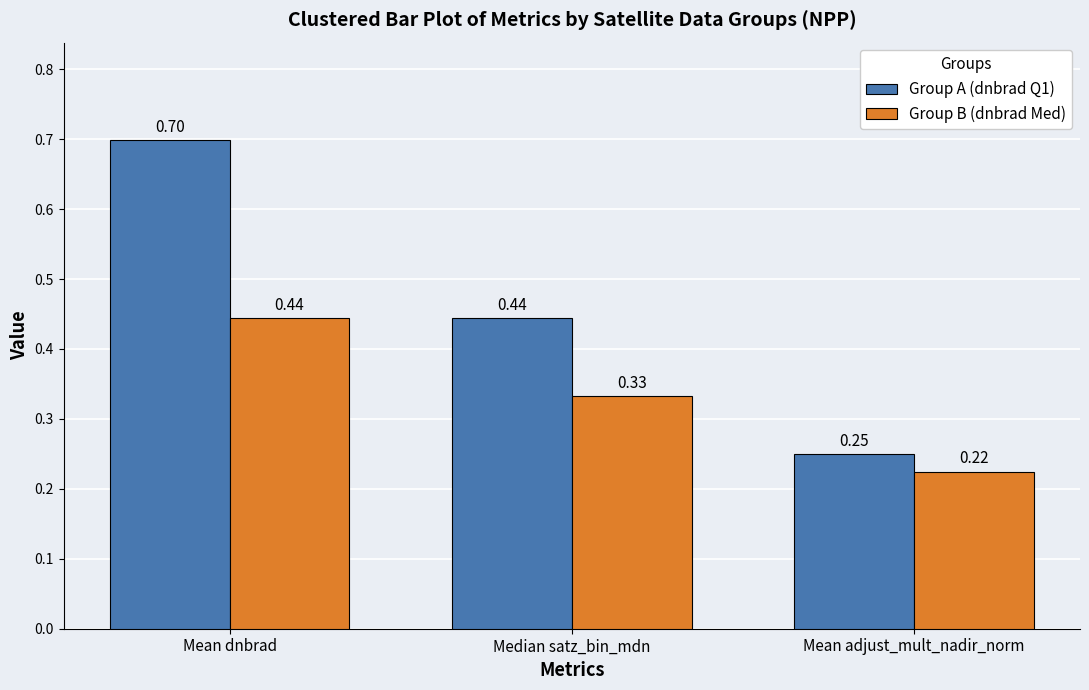

Rank the series at Median satz_bin_mdn from highest to lowest value.

Group A (dnbrad Q1), Group B (dnbrad Med)